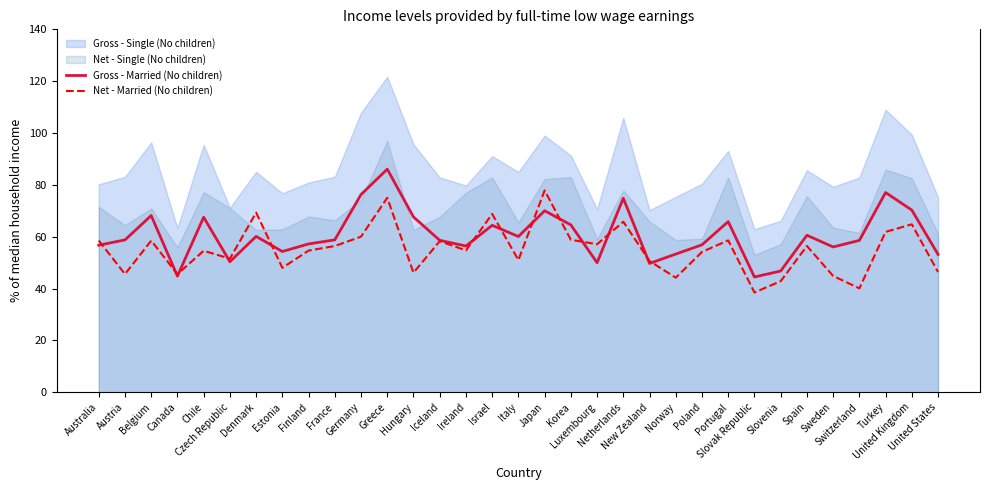

Reading right to left, what are all the values shown in this chart?

Gross - Married (No children): United States=53.2	United Kingdom=70.3	Turkey=77.0	Switzerland=58.6	Sweden=56.0	Spain=60.6	Slovenia=46.8	Slovak Republic=44.5	Portugal=65.8	Poland=56.9	Norway=53.3	New Zealand=49.7	Netherlands=74.8	Luxembourg=50.0	Korea=64.6	Japan=70.0	Italy=60.1	Israel=64.4	Ireland=56.4	Iceland=58.6	Hungary=67.6	Greece=86.1	Germany=76.3	France=58.8	Finland=57.2	Estonia=54.3	Denmark=60.1	Czech Republic=50.4	Chile=67.5	Canada=44.8	Belgium=68.2	Austria=58.8	Australia=56.7
Net - Married (No children): United States=46.4	United Kingdom=64.8	Turkey=61.9	Switzerland=40.1	Sweden=44.9	Spain=56.4	Slovenia=42.8	Slovak Republic=38.5	Portugal=58.6	Poland=54.1	Norway=44.2	New Zealand=50.6	Netherlands=65.8	Luxembourg=57.1	Korea=58.8	Japan=77.8	Italy=51.0	Israel=68.8	Ireland=54.7	Iceland=58.3	Hungary=46.1	Greece=75.0	Germany=60.0	France=56.4	Finland=54.6	Estonia=48.0	Denmark=69.3	Czech Republic=51.5	Chile=54.6	Canada=45.5	Belgium=58.5	Austria=45.6	Australia=58.5